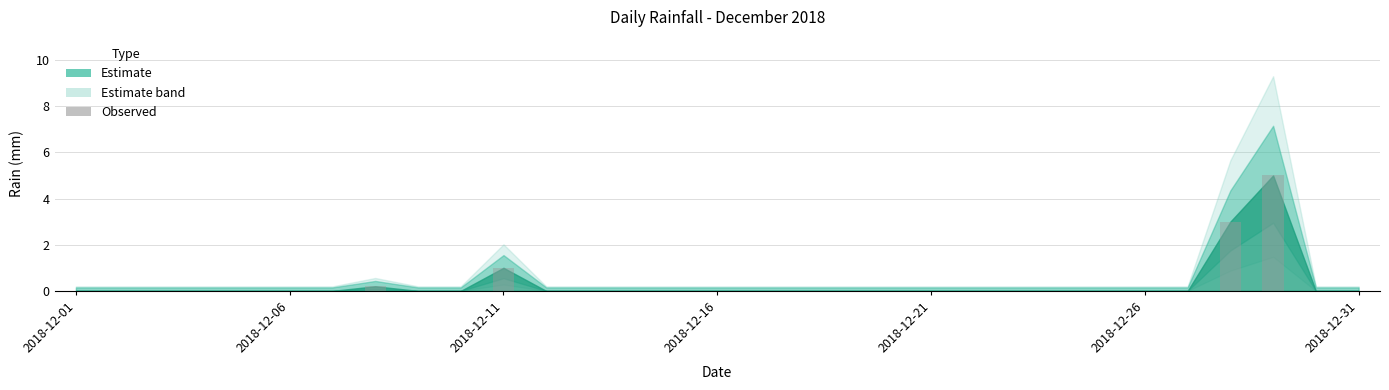

What is the maximum value shown in the chart?

5.0